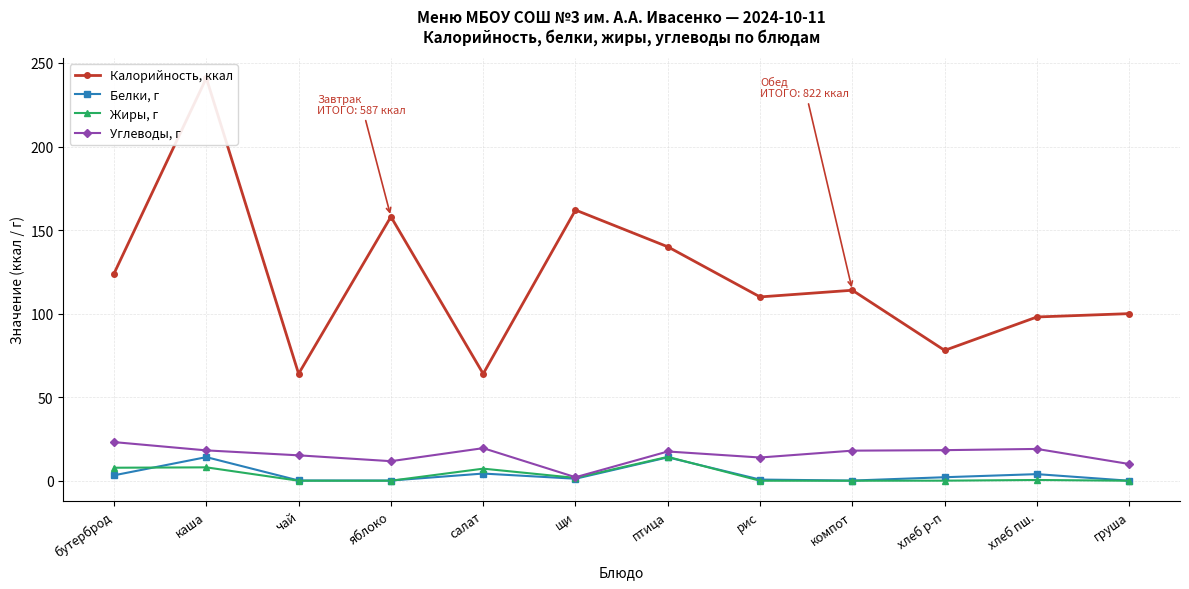

True or false: Калорийность, ккал and Жиры, г cross at least once.

False